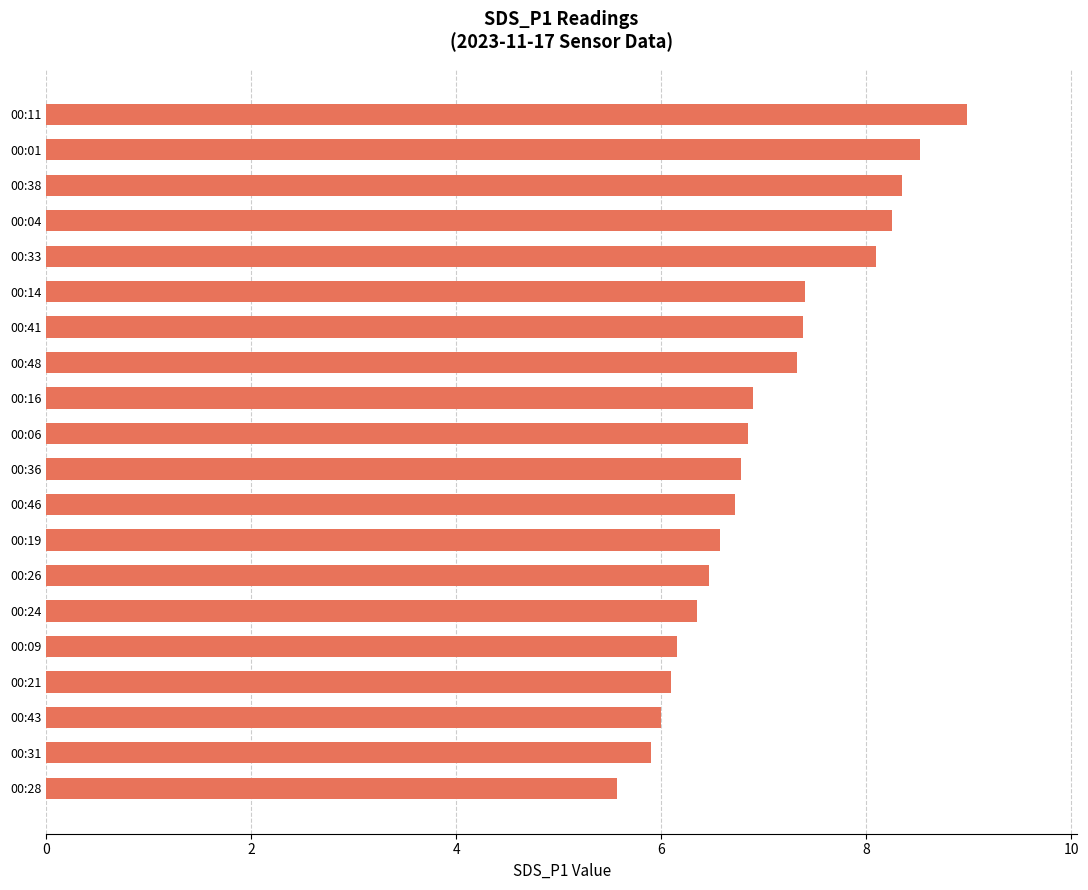

What is the maximum value shown in the chart?

9.0